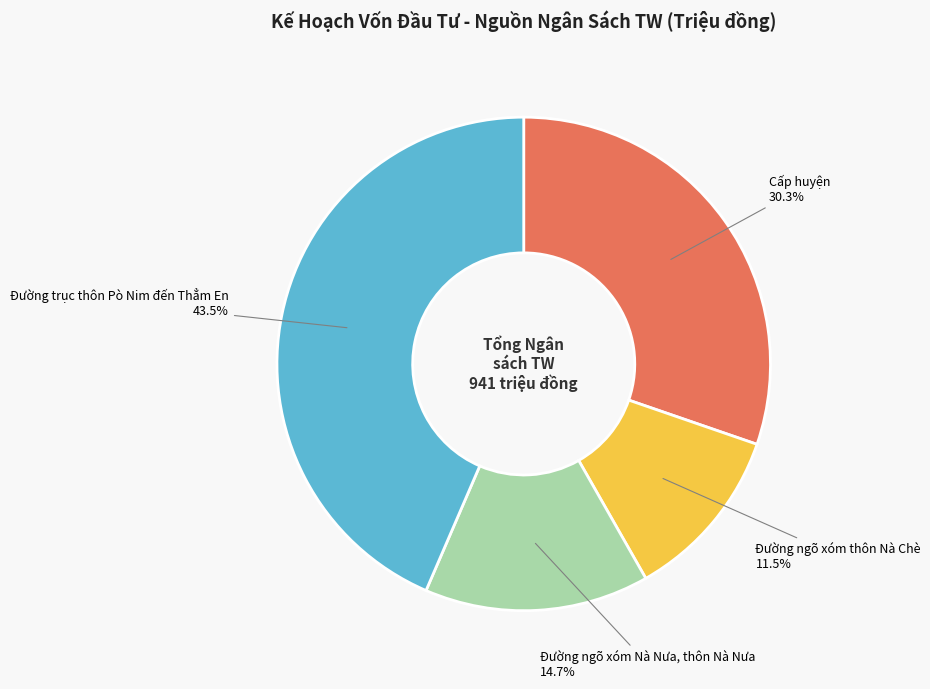

Do Cấp huyện and Đường ngõ xóm thôn Nà Chè together represent more than half of the pie?

No